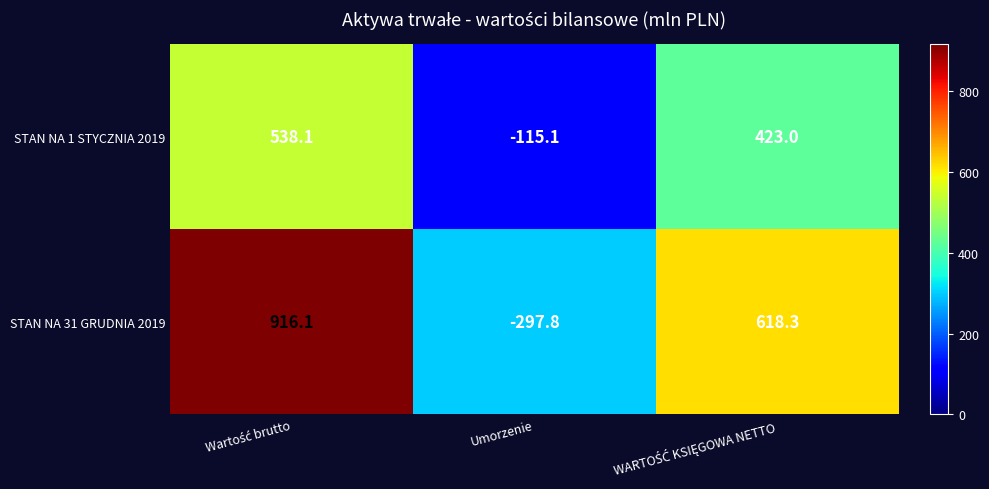

Rank the series by their maximum value, from highest to lowest.

STAN NA 31 GRUDNIA 2019, STAN NA 1 STYCZNIA 2019